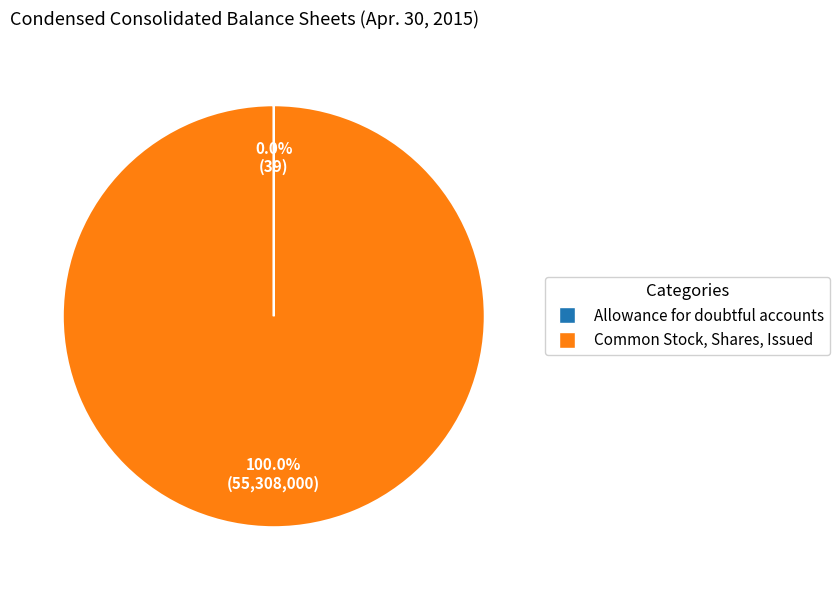

Which category has the biggest portion of the pie?

Common Stock, Shares, Issued